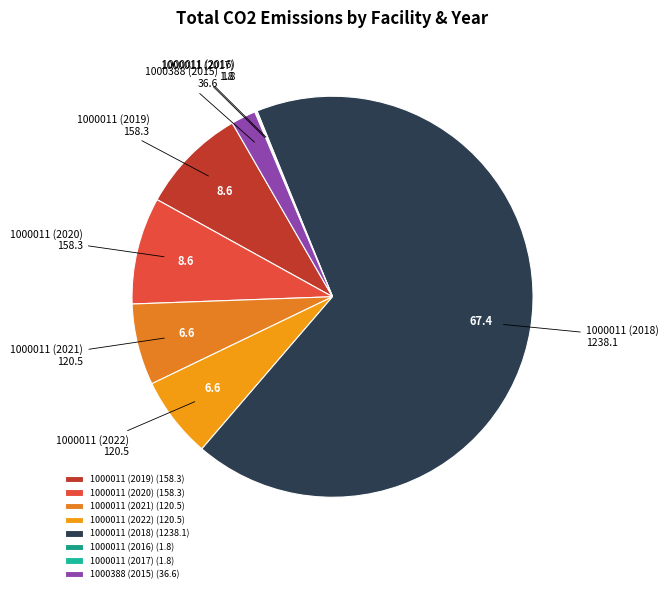

The 1000011 (2022) slice represents 7% of the pie. True or false?

True